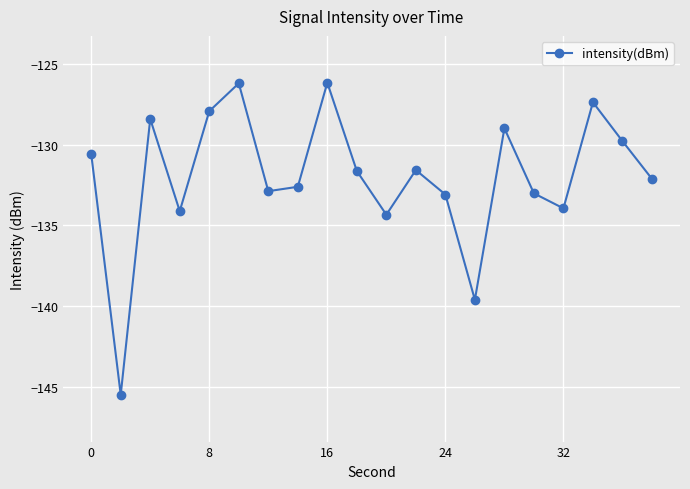

How many interior local valleys (lower than both neighbors) does the data have?

6